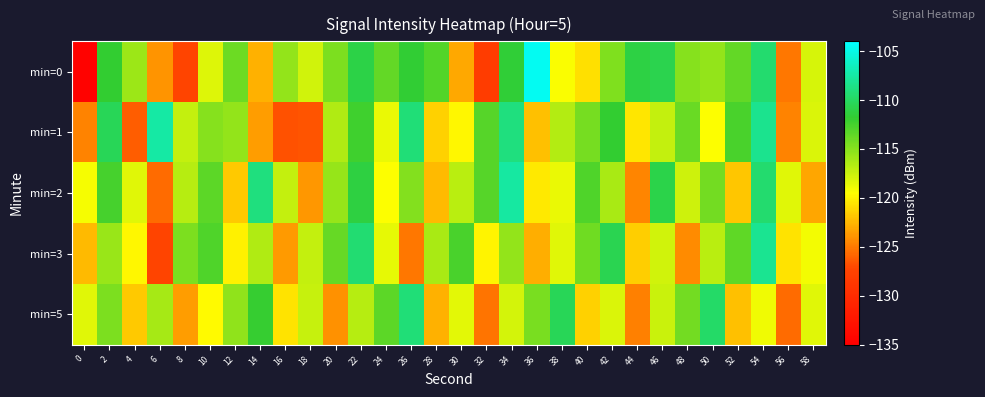

Reading left to right, transcribe all the data shown in this chart.

min=0: 0=-134.7	2=-111.8	4=-115.8	6=-124.0	8=-127.3	10=-118.3	12=-114.0	14=-122.7	16=-115.4	18=-117.8	20=-114.6	22=-110.9	24=-113.6	26=-111.7	28=-113.0	30=-123.1	32=-128.2	34=-111.6	36=-104.5	38=-119.3	40=-120.8	42=-114.7	44=-111.0	46=-110.7	48=-115.0	50=-115.4	52=-113.6	54=-109.5	56=-125.2	58=-118.0
min=1: 0=-124.6	2=-110.4	4=-126.2	6=-107.4	8=-117.2	10=-115.0	12=-115.5	14=-123.6	16=-126.7	18=-126.6	20=-116.5	22=-112.3	24=-118.7	26=-109.2	28=-121.4	30=-119.8	32=-113.2	34=-108.9	36=-122.1	38=-116.7	40=-114.3	42=-111.8	44=-120.5	46=-117.2	48=-113.9	50=-119.4	52=-112.6	54=-108.3	56=-124.7	58=-118.1
min=2: 0=-119.2	2=-112.5	4=-118.3	6=-125.6	8=-116.8	10=-113.4	12=-121.7	14=-108.9	16=-117.3	18=-123.8	20=-115.6	22=-111.2	24=-119.5	26=-114.8	28=-122.3	30=-116.9	32=-113.1	34=-107.6	36=-120.4	38=-118.7	40=-112.9	42=-116.3	44=-124.5	46=-110.8	48=-117.6	50=-114.2	52=-121.9	54=-109.5	56=-118.4	58=-123.2
min=3: 0=-122.4	2=-115.7	4=-119.8	6=-127.3	8=-114.6	10=-112.9	12=-120.1	14=-116.5	16=-123.7	18=-117.2	20=-113.8	22=-109.4	24=-118.6	26=-125.1	28=-116.3	30=-112.7	32=-119.9	34=-115.4	36=-122.8	38=-118.3	40=-114.1	42=-110.6	44=-121.5	46=-117.8	48=-124.3	50=-116.9	52=-113.5	54=-108.2	56=-120.7	58=-119.1
min=5: 0=-118.3	2=-114.6	4=-121.8	6=-116.2	8=-123.5	10=-119.7	12=-115.3	14=-111.9	16=-120.6	18=-117.4	20=-124.1	22=-116.8	24=-113.4	26=-109.1	28=-122.7	30=-118.5	32=-125.2	34=-117.9	36=-114.5	38=-110.3	40=-121.4	42=-118.1	44=-124.8	46=-117.5	48=-114.2	50=-109.8	52=-122.1	54=-118.9	56=-125.6	58=-118.3